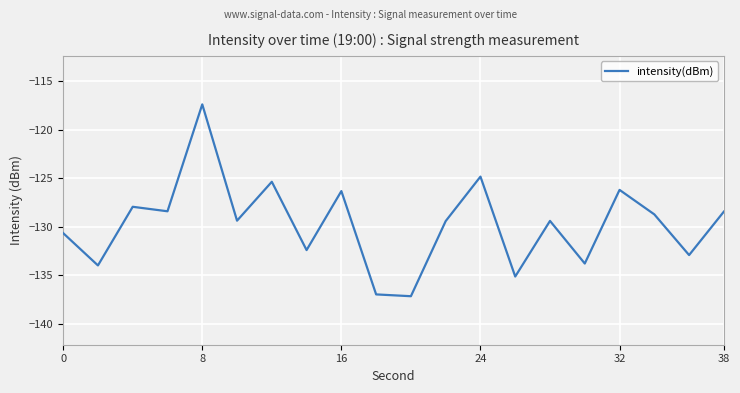

What is the smallest value displayed?

-137.2